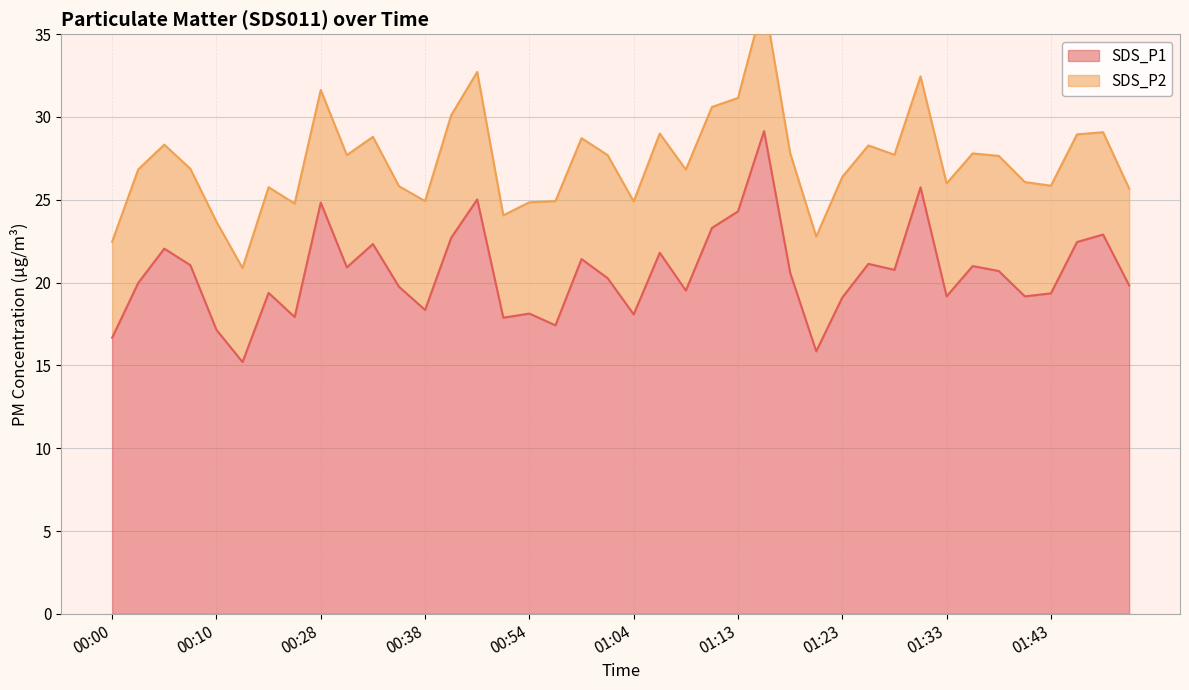

What is the average value?

20.6